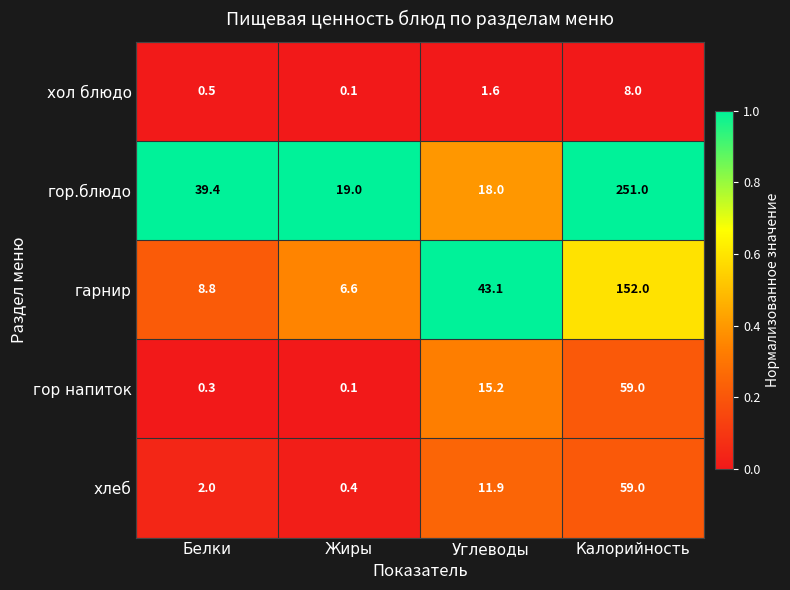

At Белки, list the series in order from largest to smallest.

гор.блюдо, гарнир, хлеб, хол блюдо, гор напиток